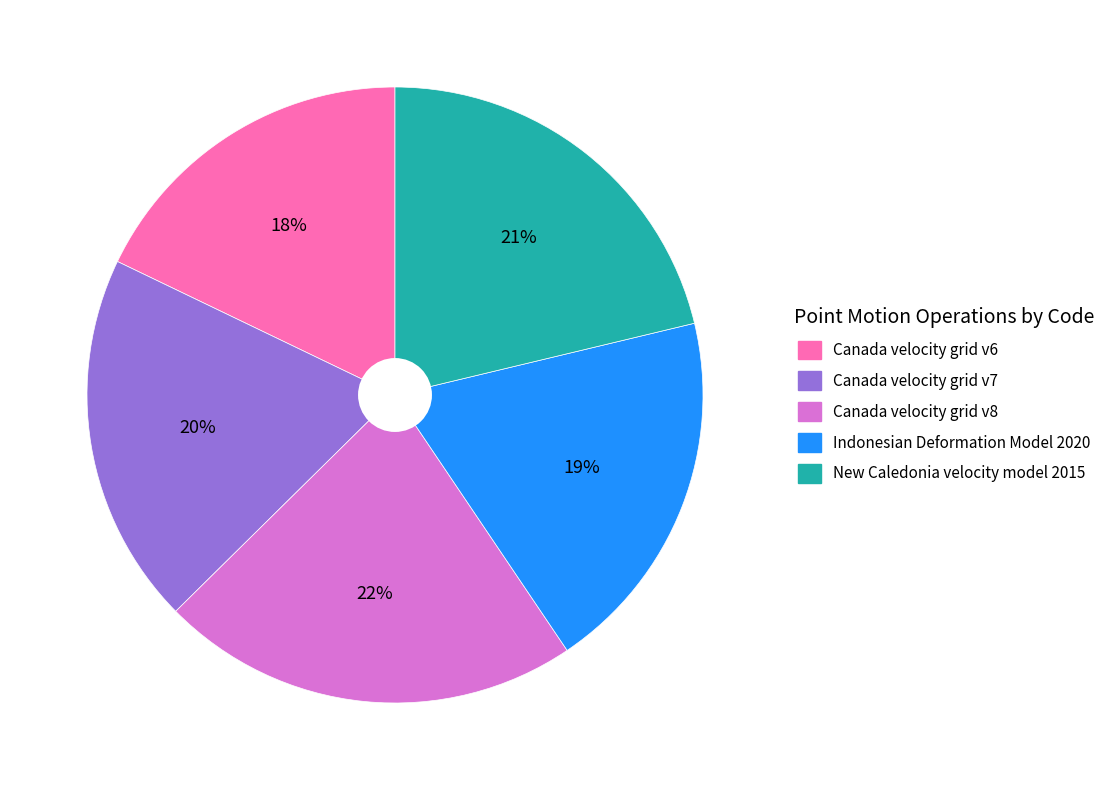

What is the largest slice in the pie chart?

Canada velocity grid v8